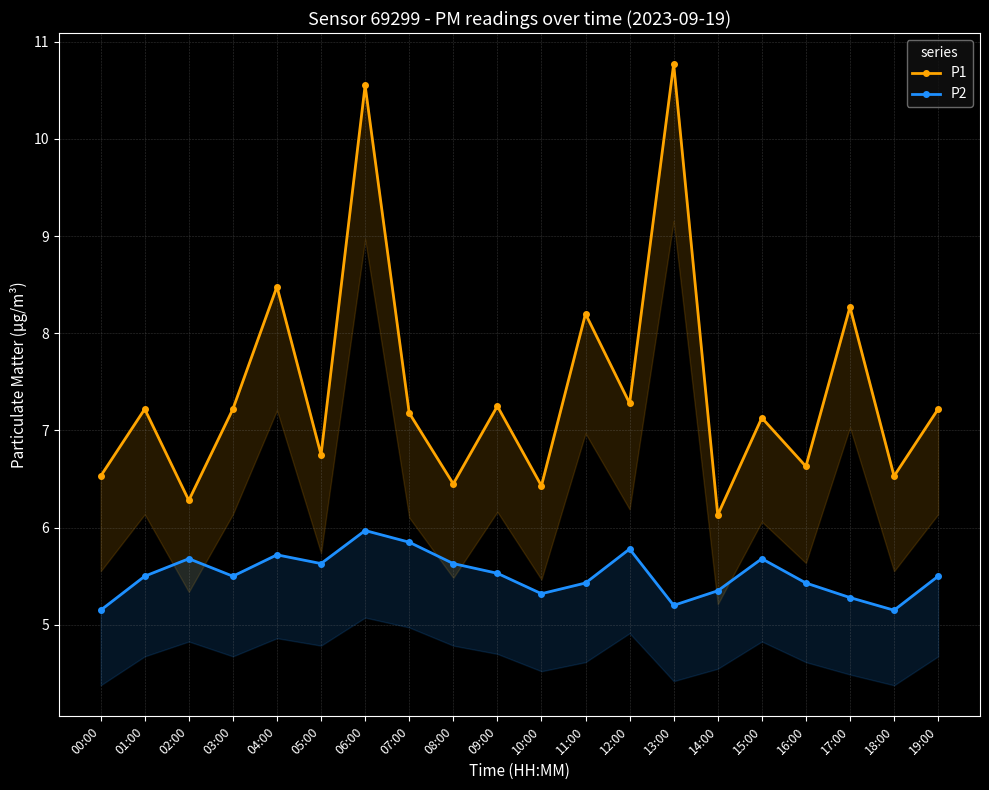

At which category is the sum across all series the highest?

06:00